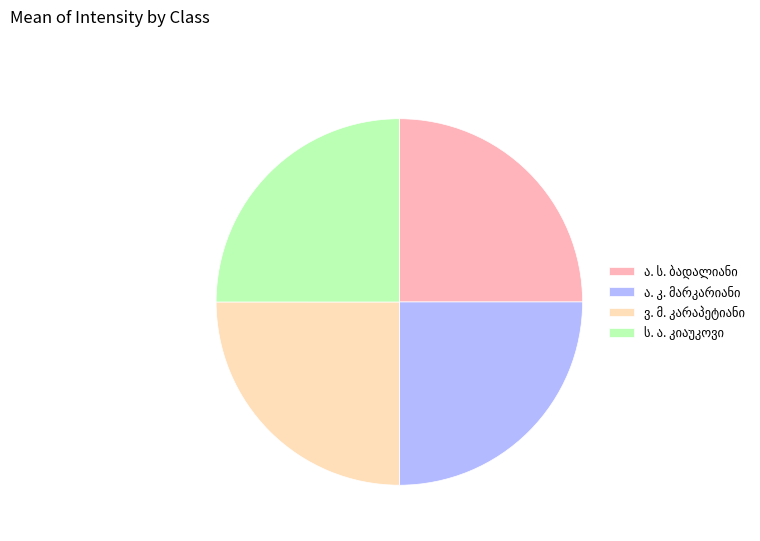

Is there any slice that represents more than half of the pie?

No